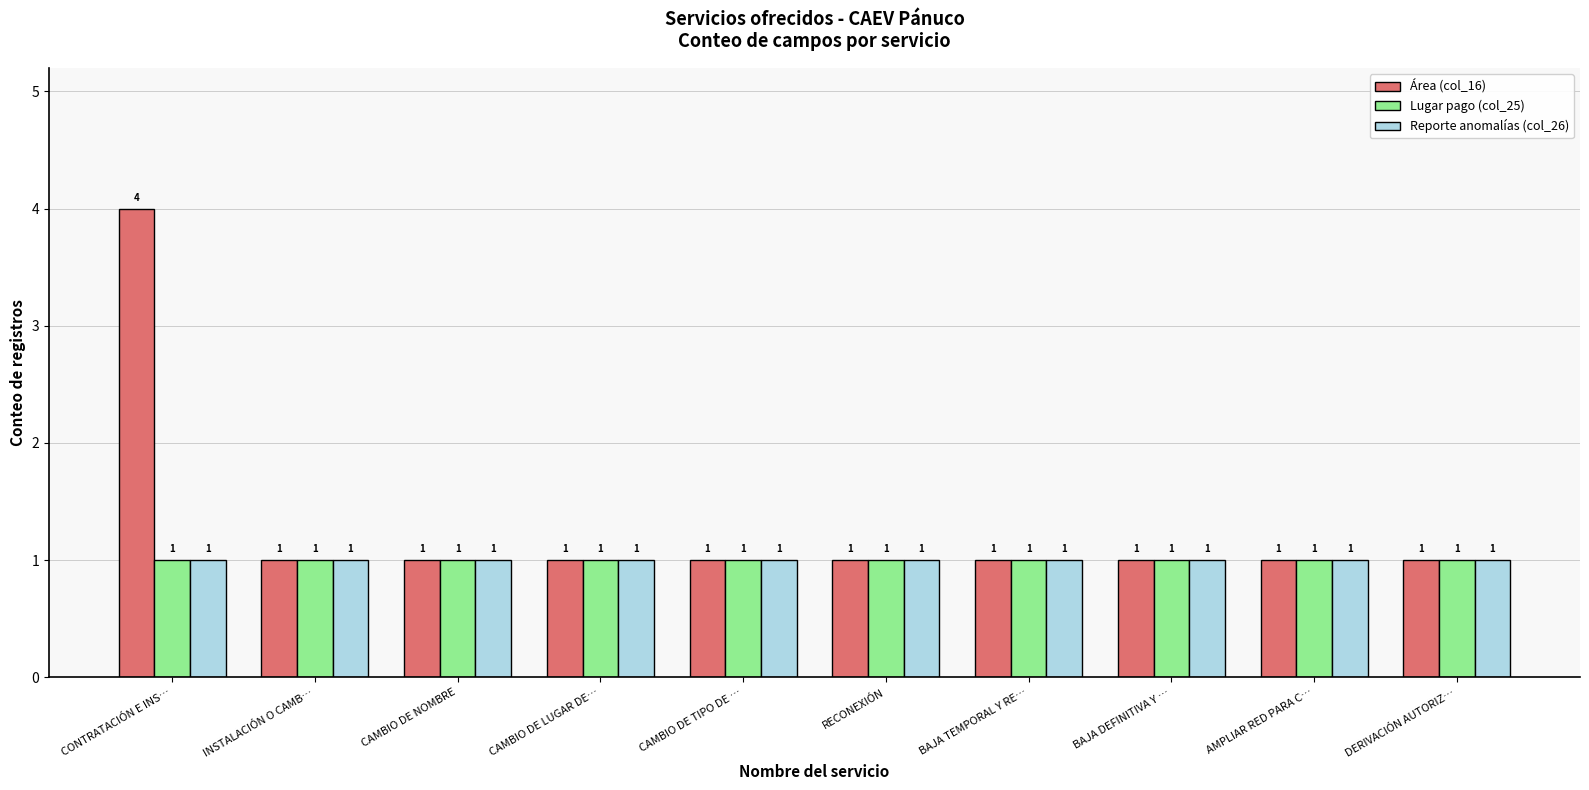

Is it true that Área (col_16) equals 1 at DERIVACIÓN AUTORIZ…?

True